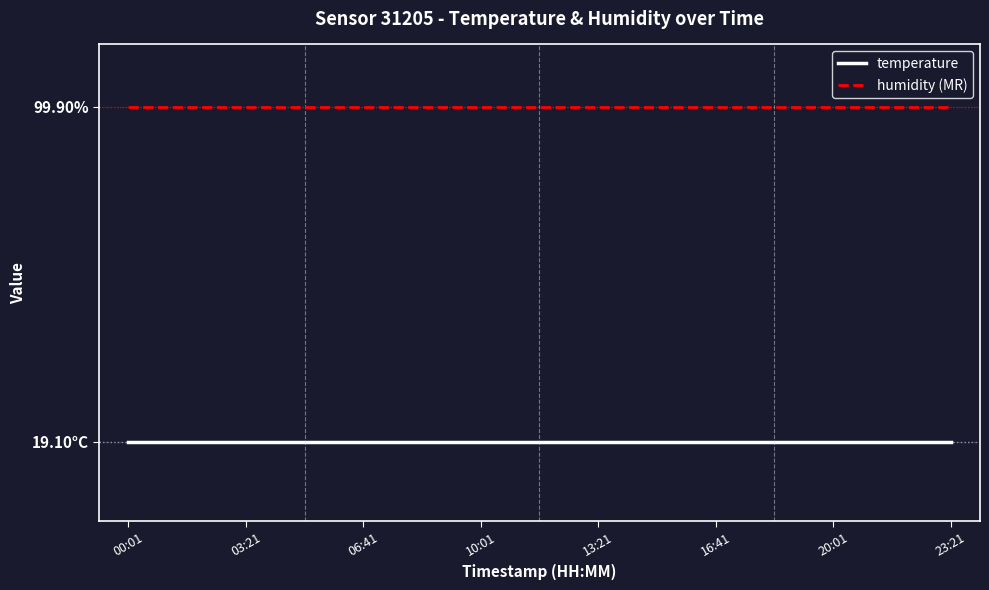

Reading right to left, transcribe all the data shown in this chart.

temperature: 19.1	19.1	19.1	19.1	19.1	19.1	19.1	19.1	19.1	19.1	19.1	19.1	19.1	19.1	19.1
humidity (MR): 99.9	99.9	99.9	99.9	99.9	99.9	99.9	99.9	99.9	99.9	99.9	99.9	99.9	99.9	99.9